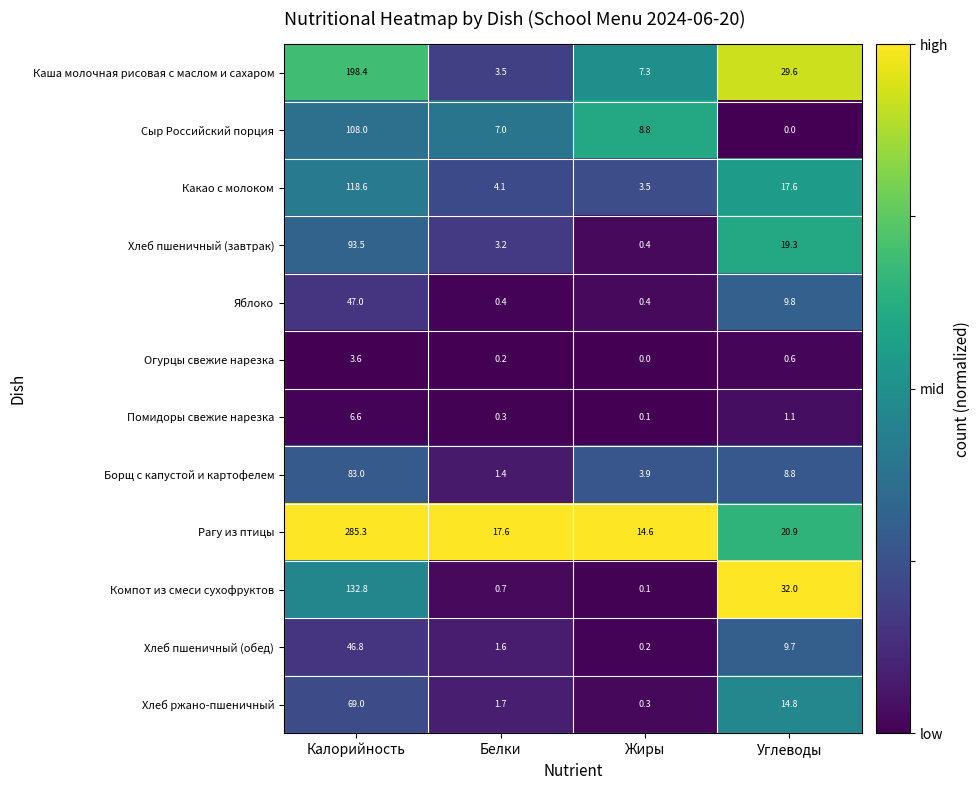

Which series has the largest total across all categories?

Рагу из птицы